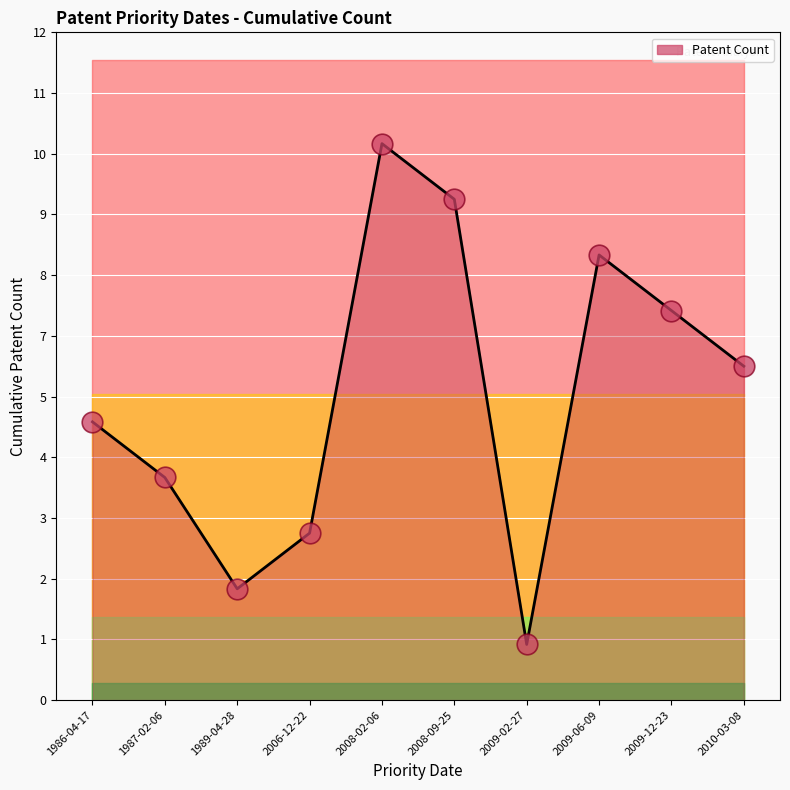

Between 2009-02-27 and 2008-02-06, which is larger?

2008-02-06